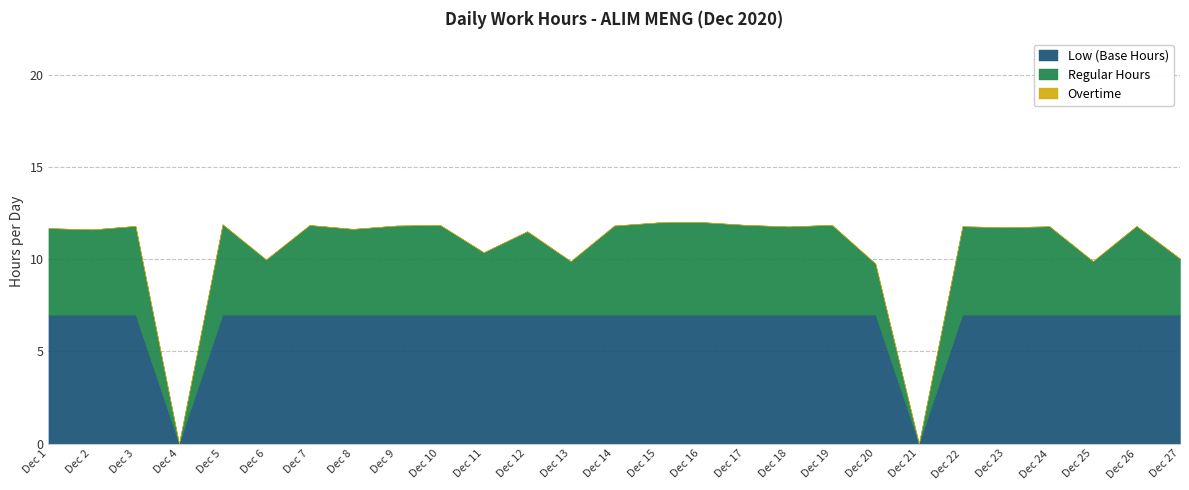

At how many categories does at least one series exceed 3?

25